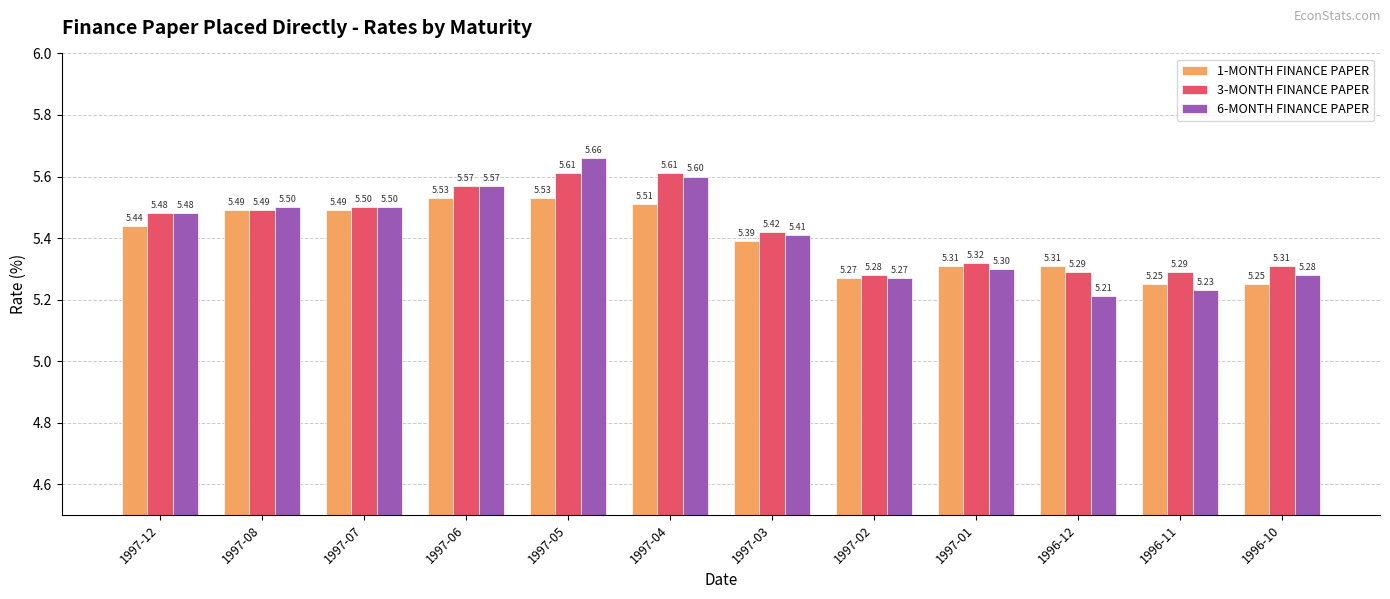

Which series has the largest total across all categories?

3-MONTH FINANCE PAPER